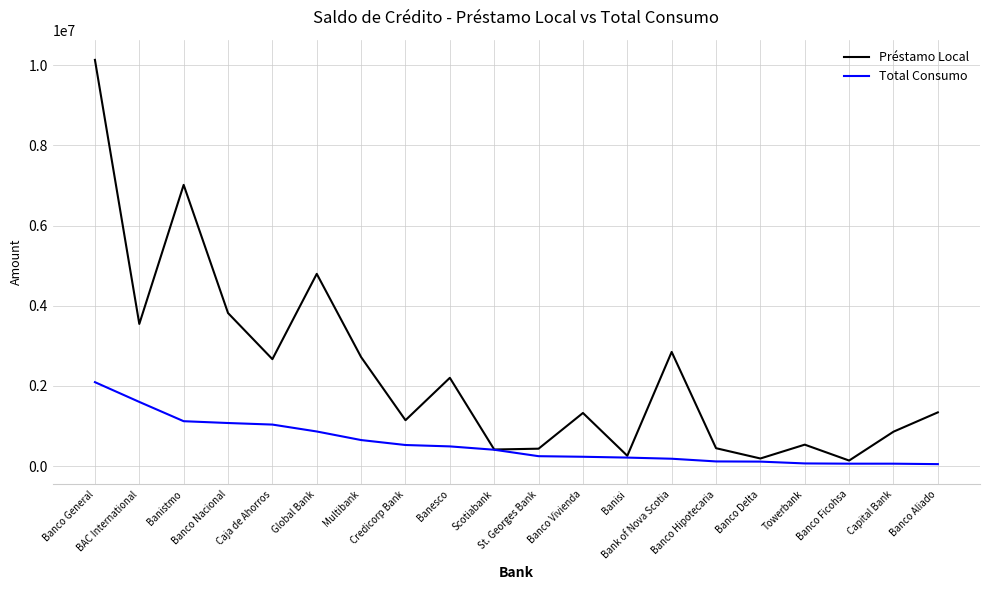

Which series has the largest total across all categories?

Préstamo Local